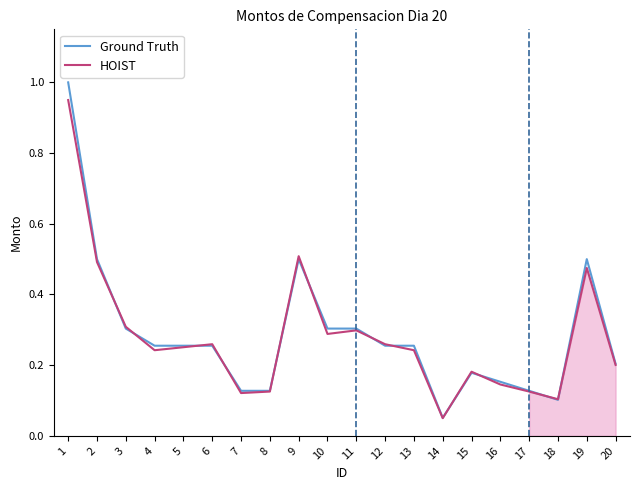

Reading right to left, list all the values displayed in this chart.

Ground Truth: 0.2	0.5	0.1	0.1	0.2	0.2	0.1	0.3	0.3	0.3	0.3	0.5	0.1	0.1	0.3	0.3	0.3	0.3	0.5	1.0
HOIST: 0.2	0.5	0.1	0.1	0.1	0.2	0.1	0.2	0.3	0.3	0.3	0.5	0.1	0.1	0.3	0.3	0.2	0.3	0.5	0.9